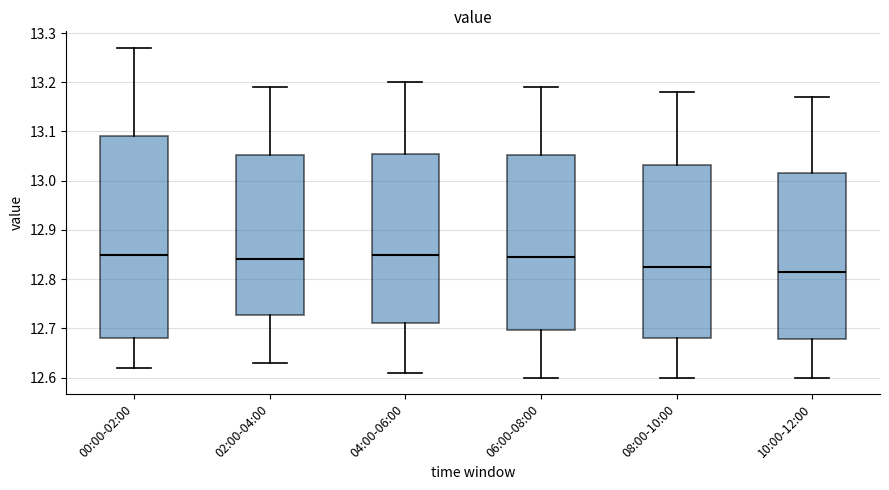

Reading left to right, transcribe this box plot: for each box, give where its median line is, the range the box spans, and where its two whiskers end, as read against the y-axis. The values are not printed on the chart, so give them approximately, as read against the axis.

00:00-02:00: median 12.85, box 12.68 to 13.09, whiskers 12.62 to 13.27
02:00-04:00: median 12.84, box 12.73 to 13.05, whiskers 12.63 to 13.19
04:00-06:00: median 12.85, box 12.71 to 13.06, whiskers 12.61 to 13.20
06:00-08:00: median 12.85, box 12.70 to 13.05, whiskers 12.60 to 13.19
08:00-10:00: median 12.83, box 12.68 to 13.03, whiskers 12.60 to 13.18
10:00-12:00: median 12.82, box 12.68 to 13.02, whiskers 12.60 to 13.17